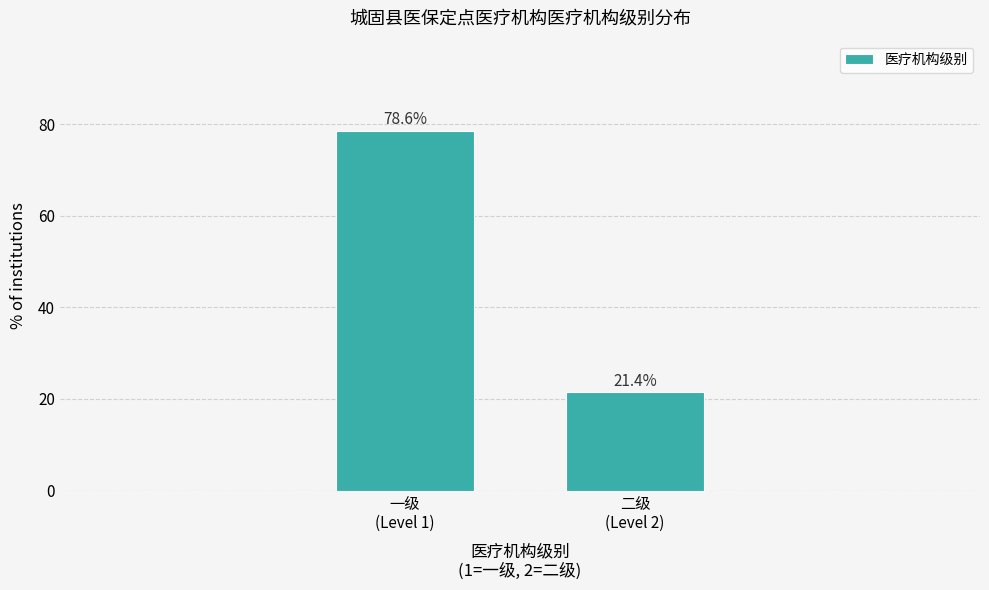

Reading left to right, list all the values displayed in this chart.

78.6	21.4